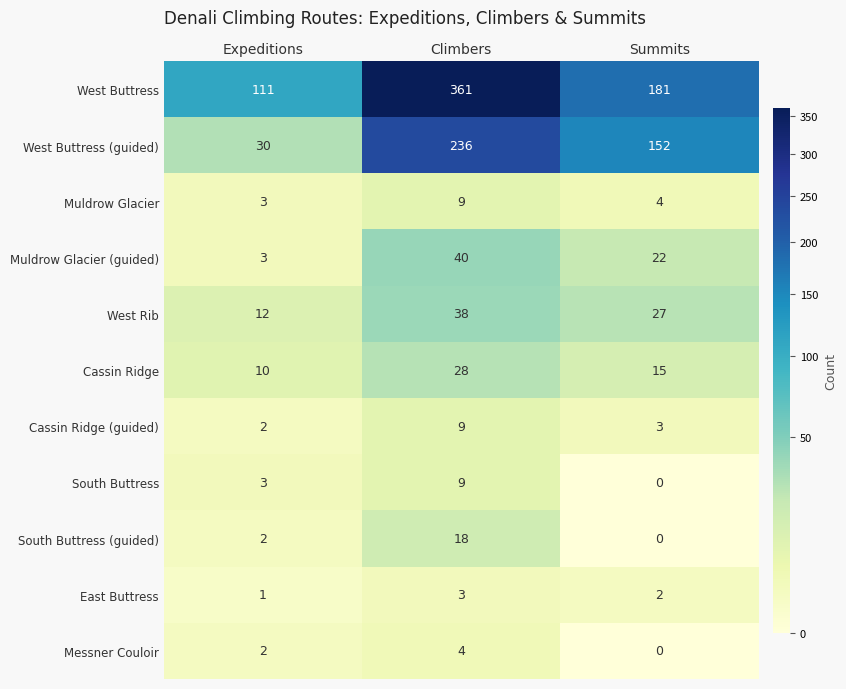

The West Buttress (guided) series shows 9 at Expeditions. True or false?

False